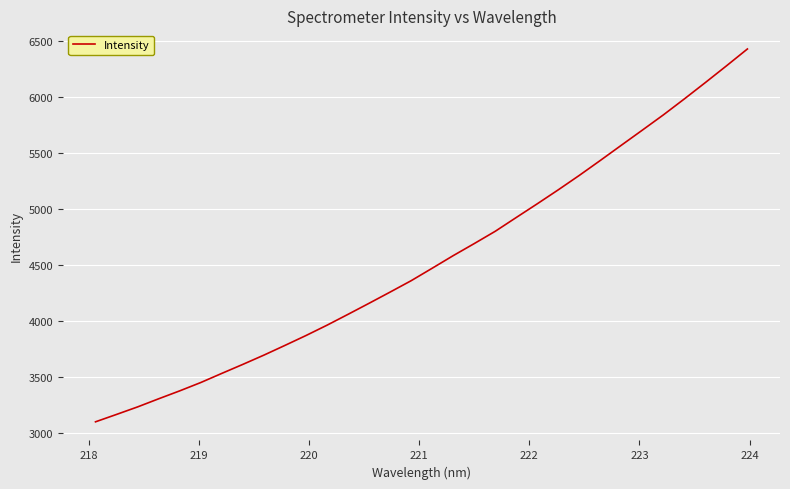

What is the smallest value displayed?

3100.4